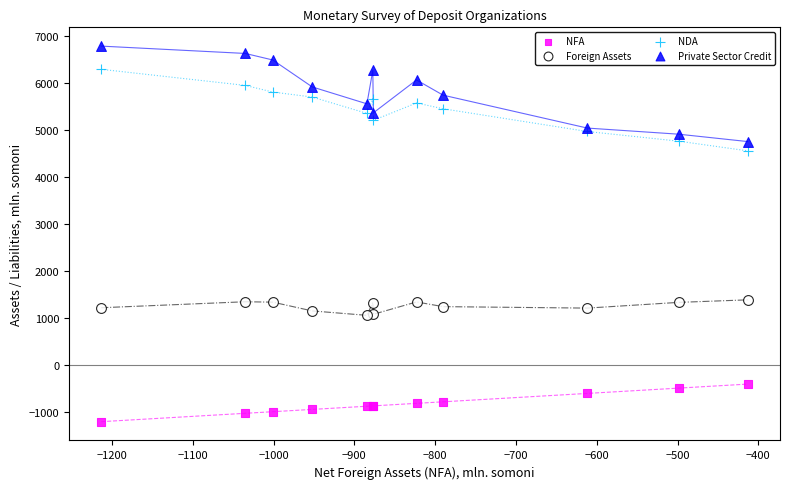

Which series reaches the minimum Y coordinate?

NFA